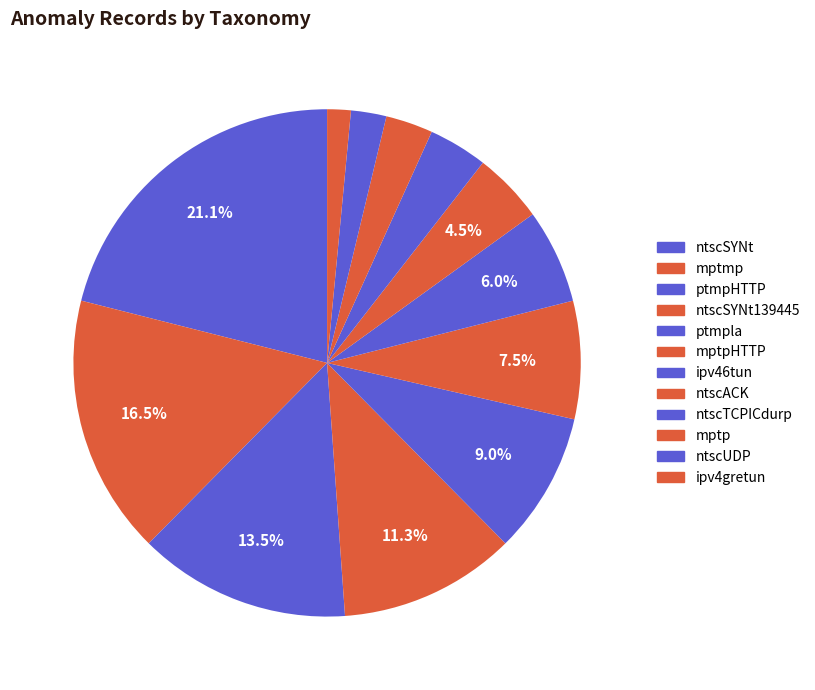

True or false: ipv46tun accounts for 6% of the total.

True